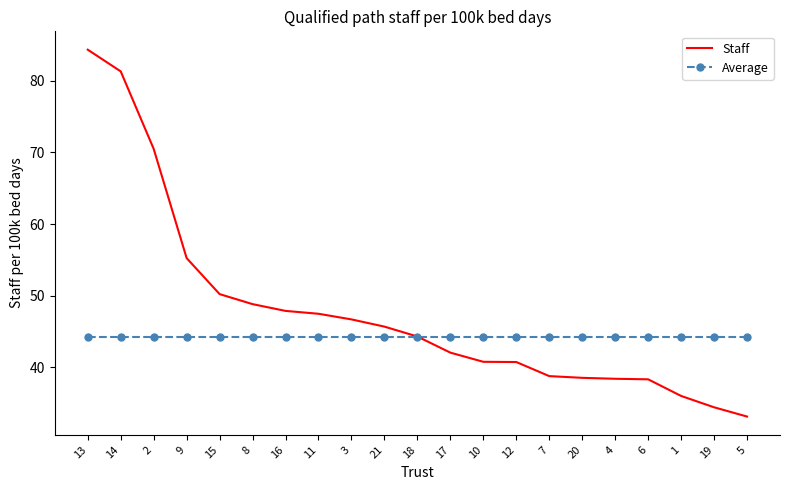

List the series in order of their peak value, highest first.

Staff, Average